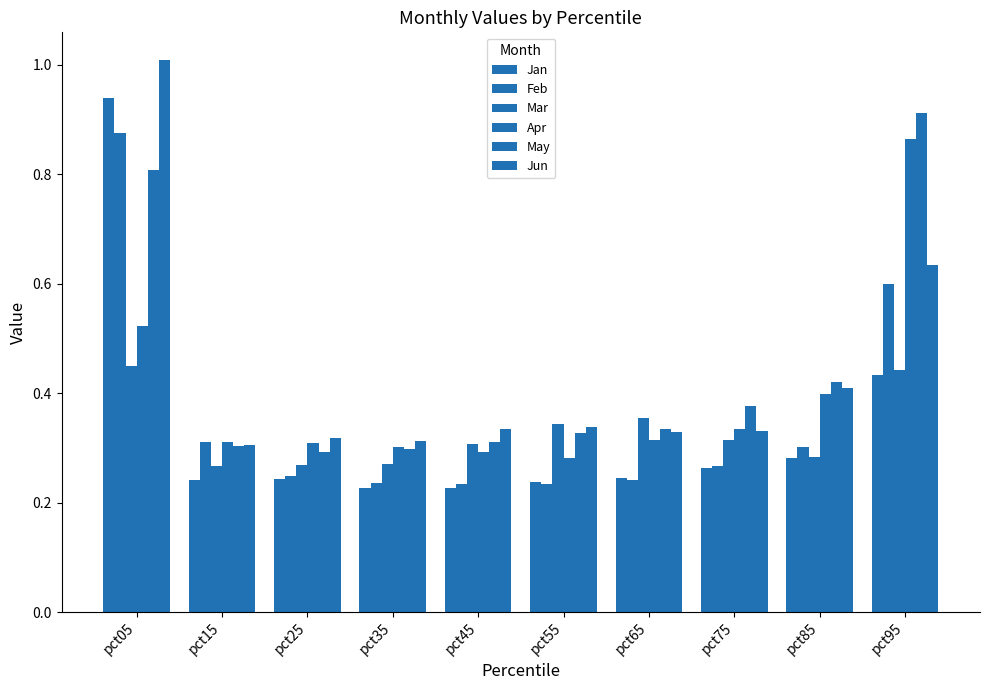

What is the value of the Mar bar at the 9th from the left?

0.3